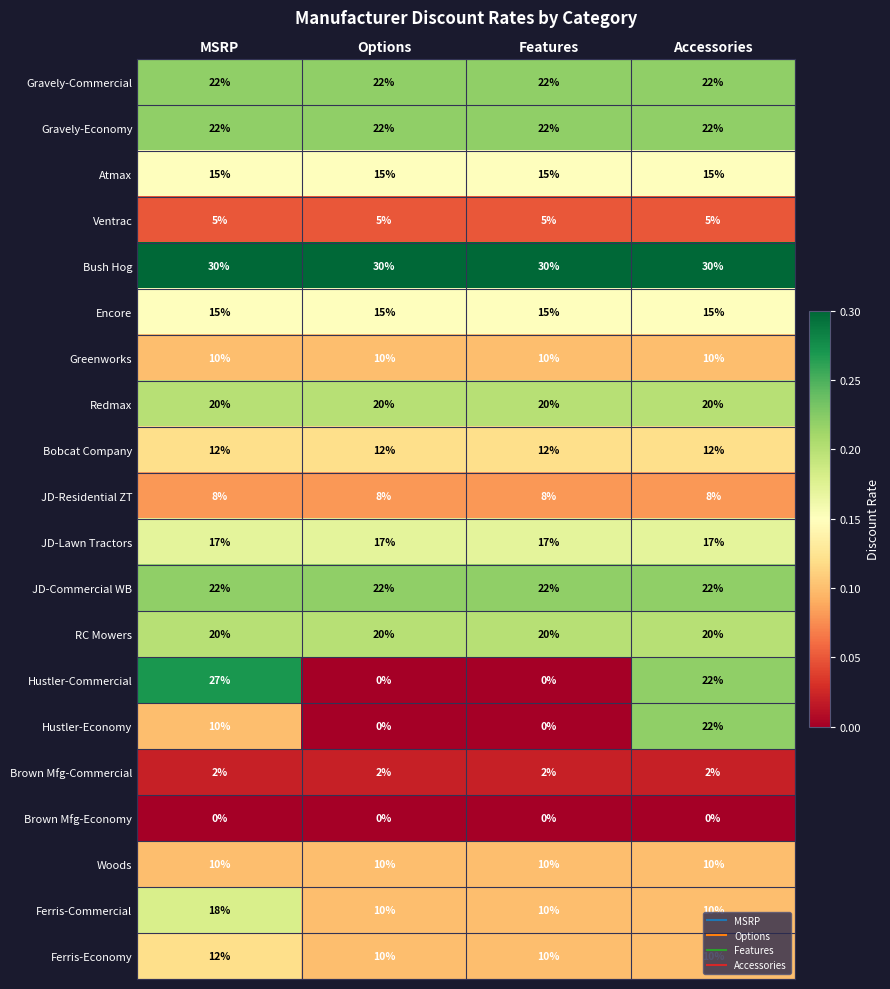

True or false: JD-Commercial WB has a value of 6 at Options.

False